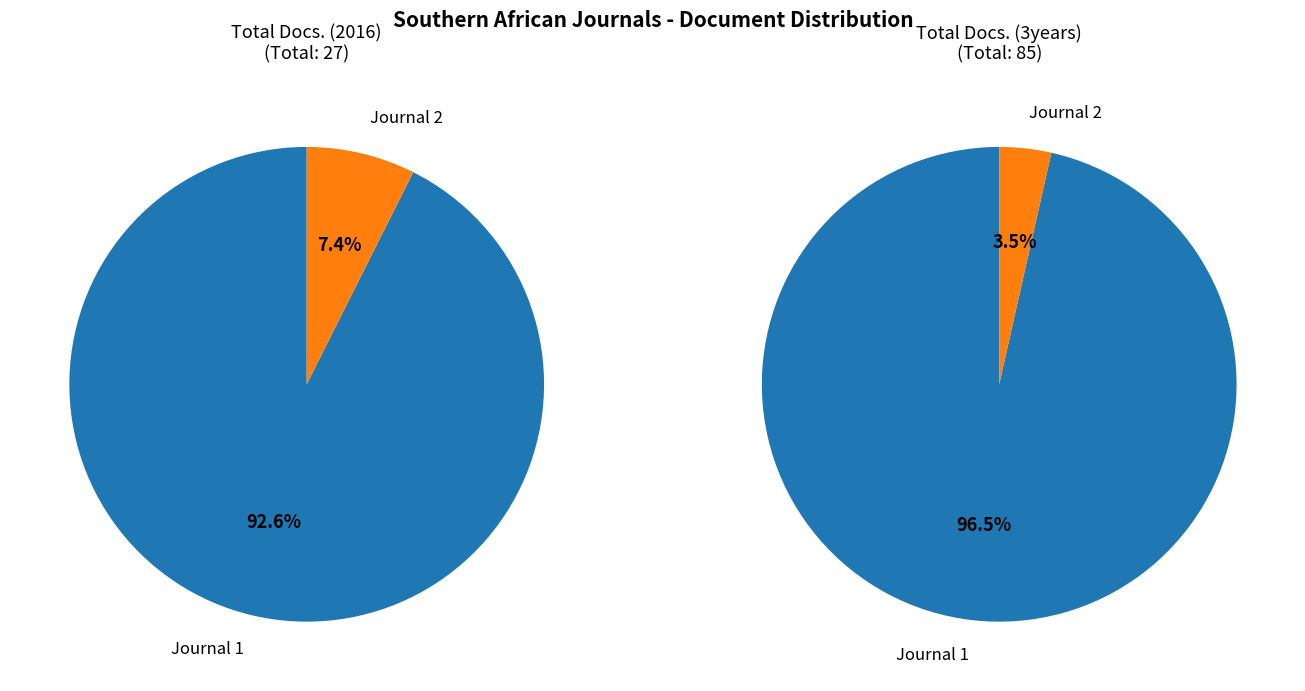

To the nearest percent, what is the combined percentage of Southern African Journal of Epidemiology and Southern African Journal of HIV Medicine?

100%